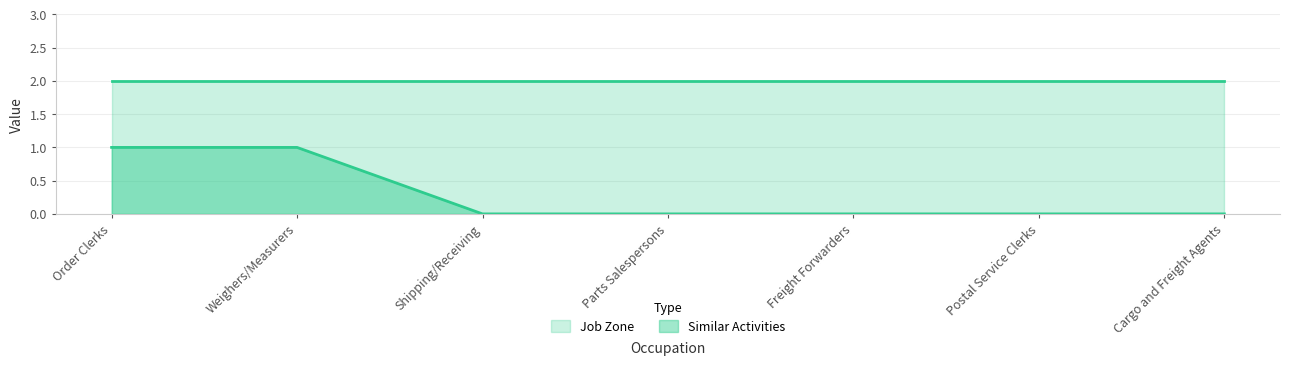

What is the label of the 2nd point from the left?

Weighers/Measurers